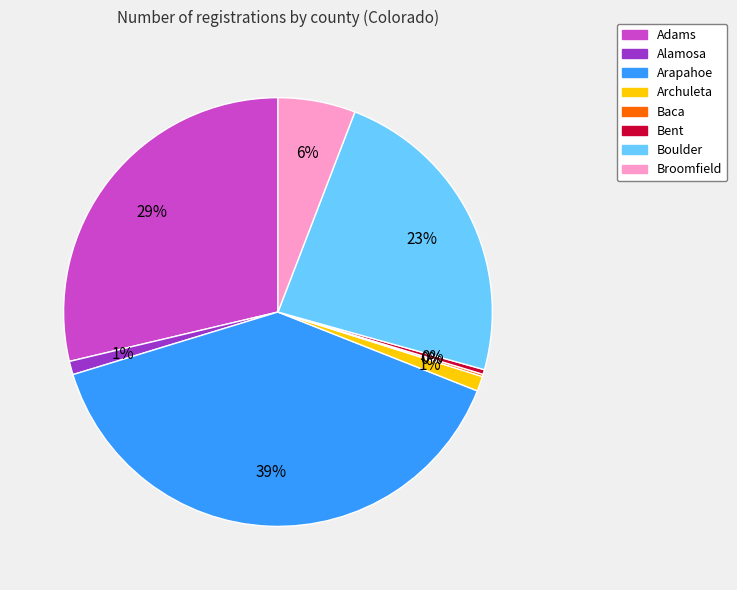

To the nearest percent, what portion does Boulder represent?

23%